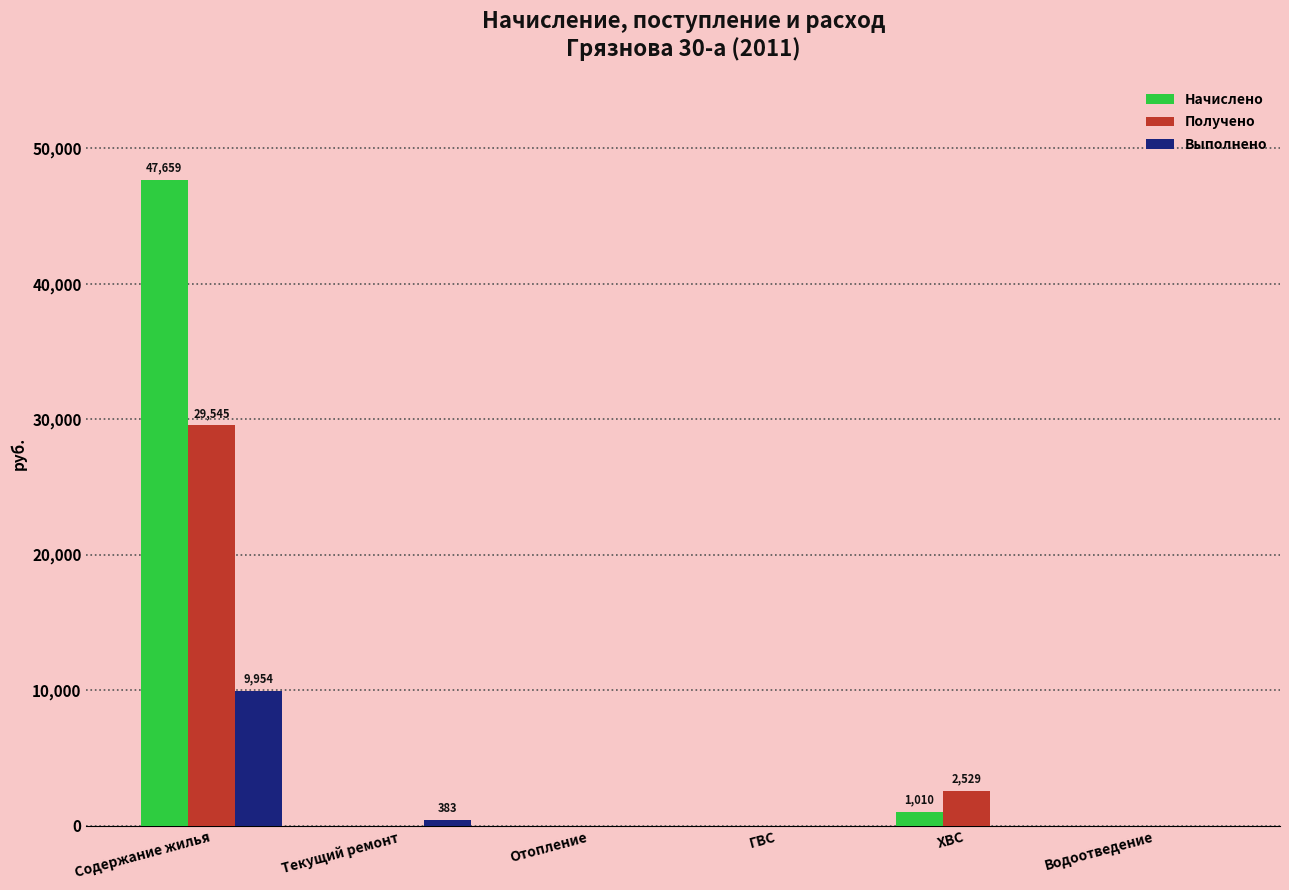

Which series has the widest spread of values?

Начислено